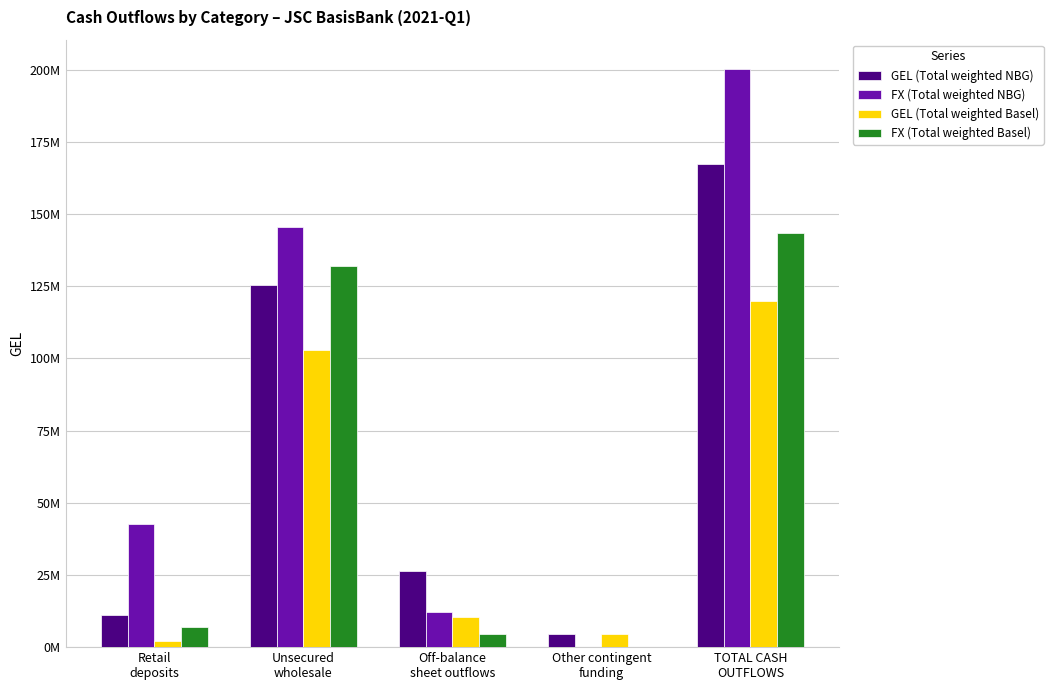

At which category is the sum across all series the highest?

TOTAL CASH
OUTFLOWS